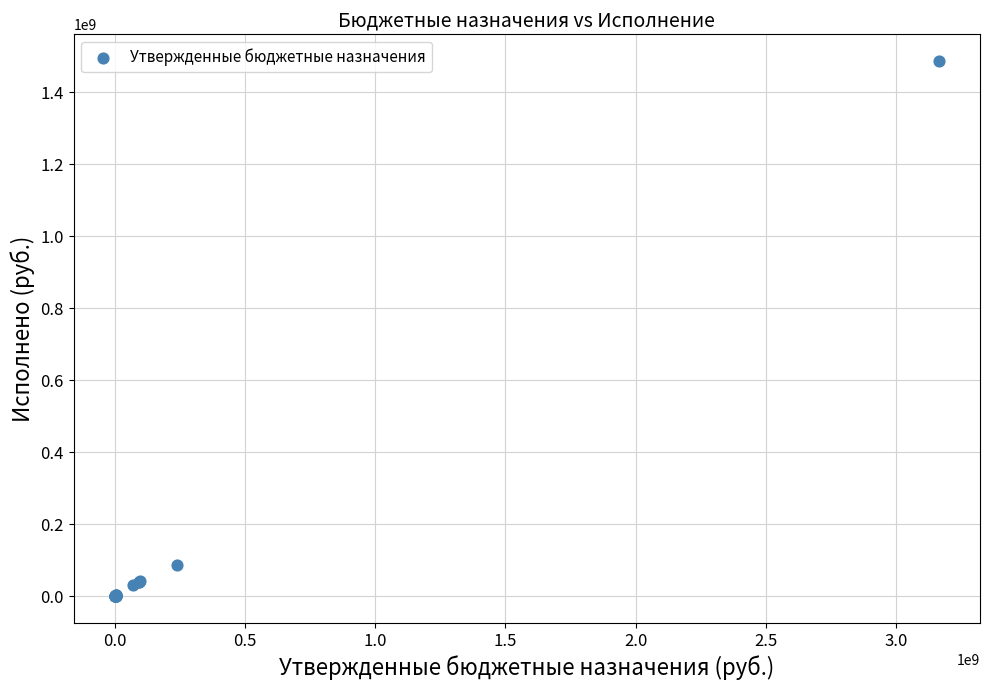

What Y value in the scatter plot is closest to 743109515?

85337552.7